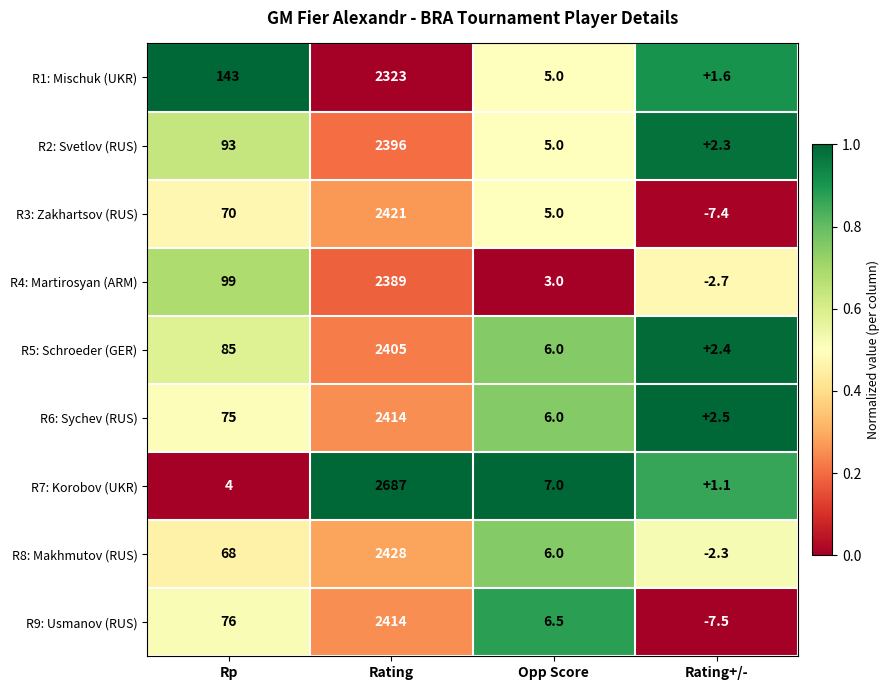

At which label is R7: Korobov (UKR) closest to 1344?

Opp Score